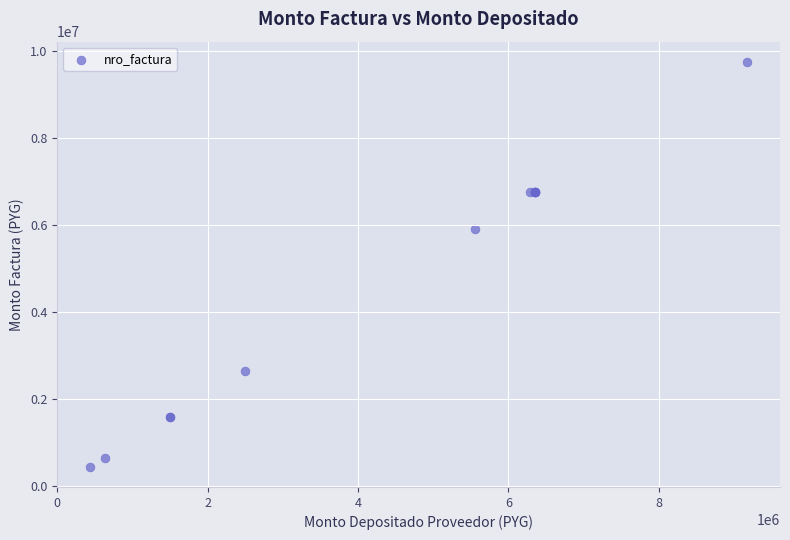

What Y value in the scatter plot is closest to 5100000?

5900000